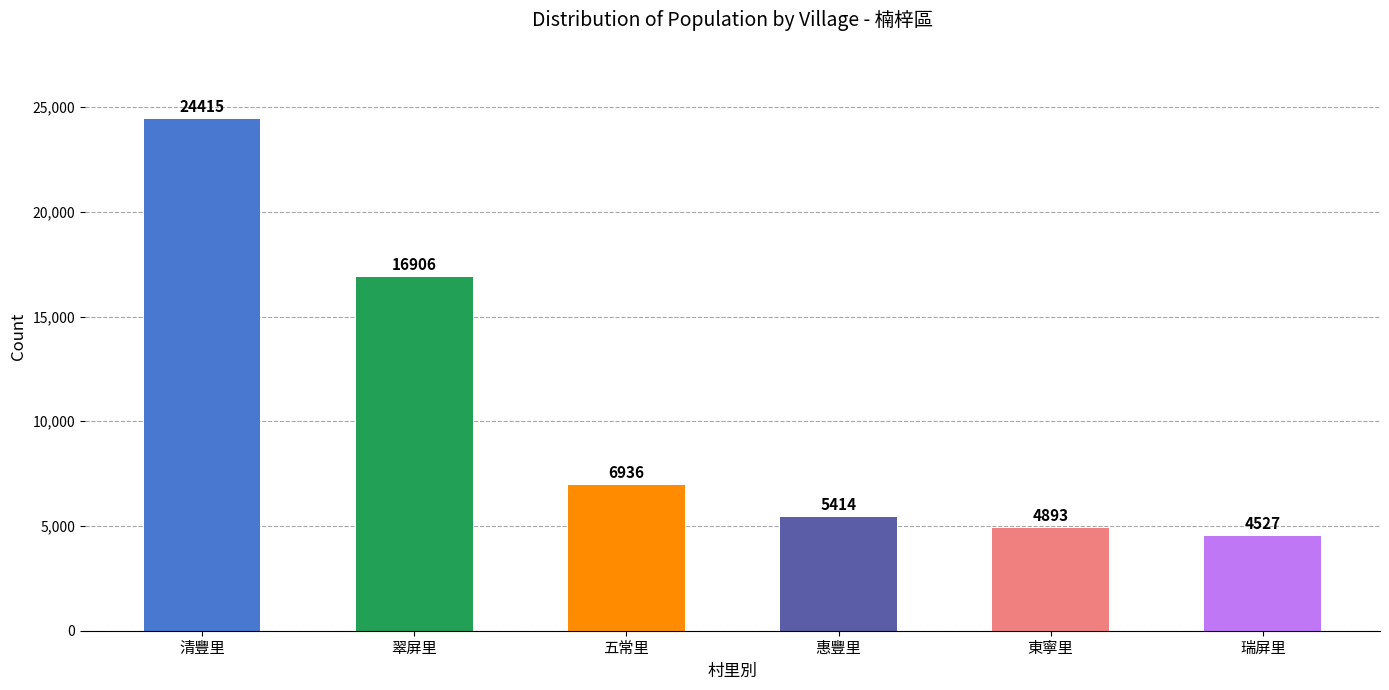

The value at 五常里 is 6936. True or false?

True